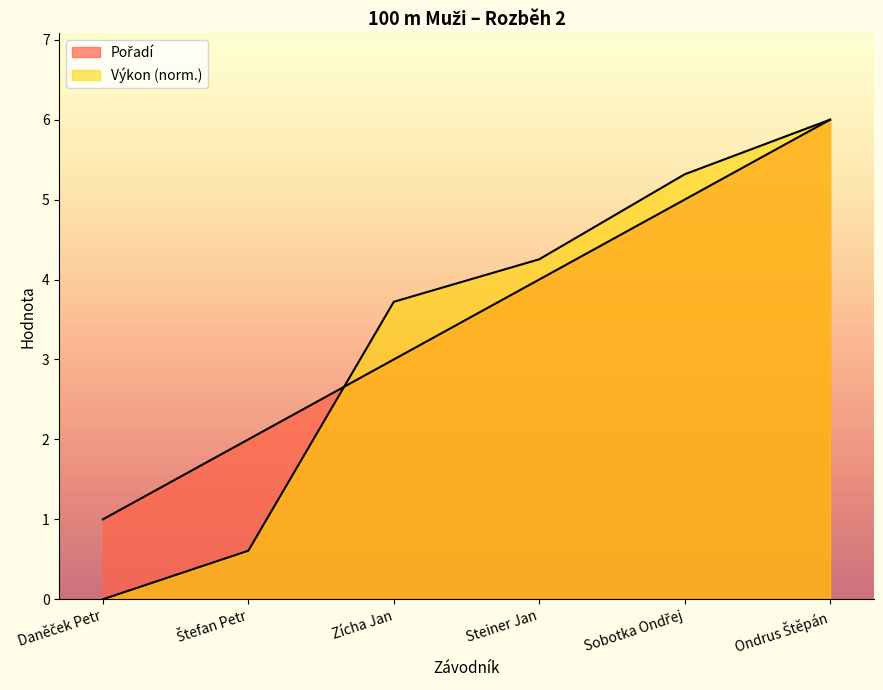

Is the value of Pořadí at Daněček Petr greater than the value of Výkon at Sobotka Ondřej?

No